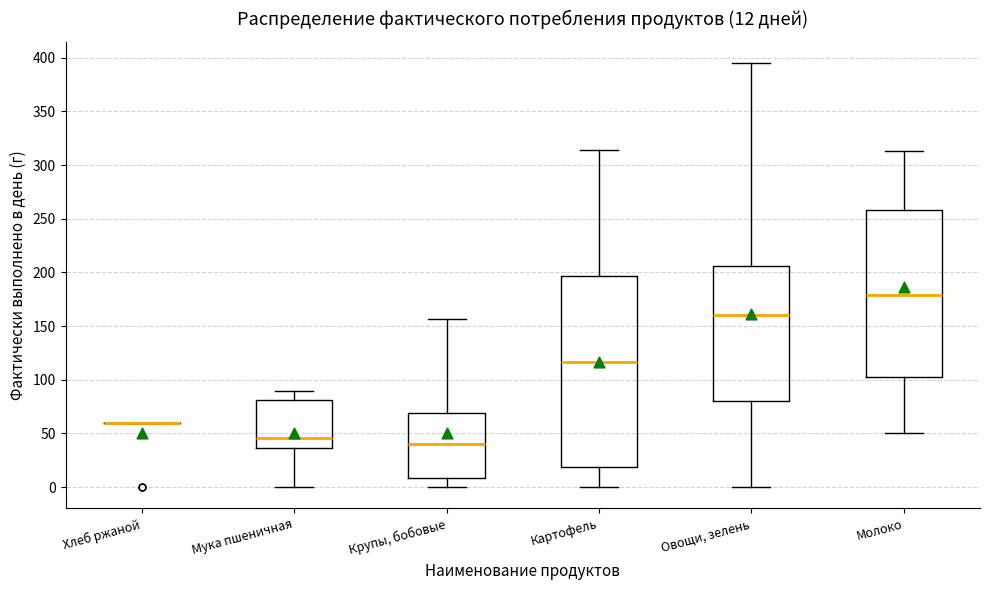

Comparing the boxes themselves (not the whiskers), which one is the tallest?

Картофель